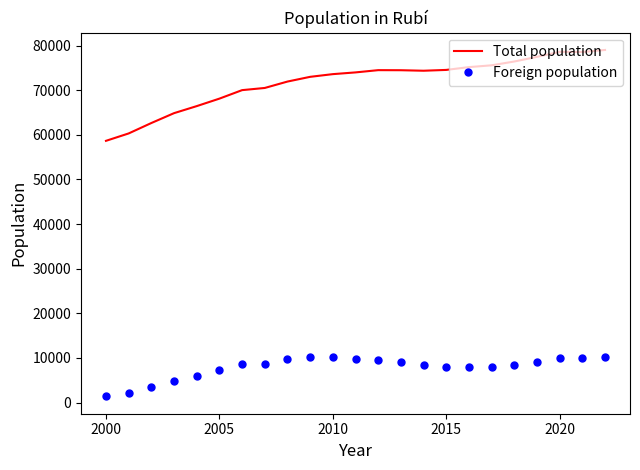

Which series has the largest range (max minus min)?

Total population